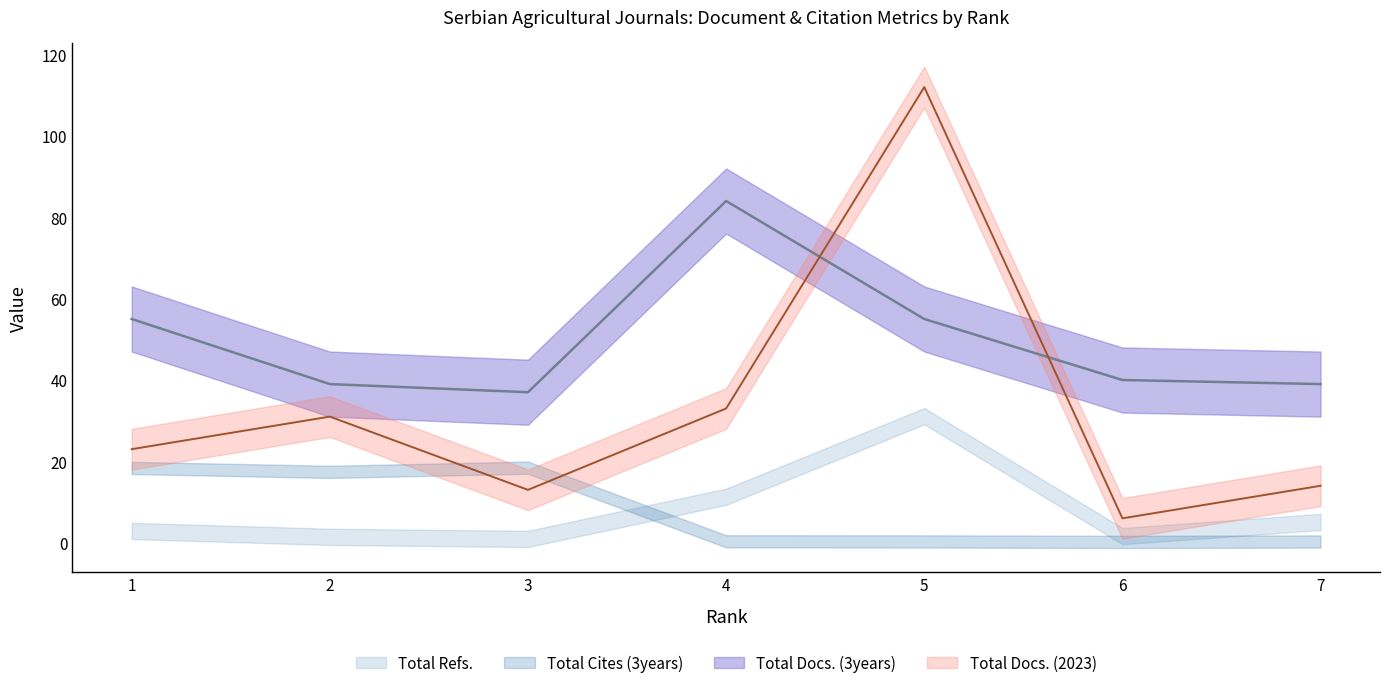

Is the value of Total Docs. (2023) at 3 greater than the value of Total Docs. (3years) at 4?

No